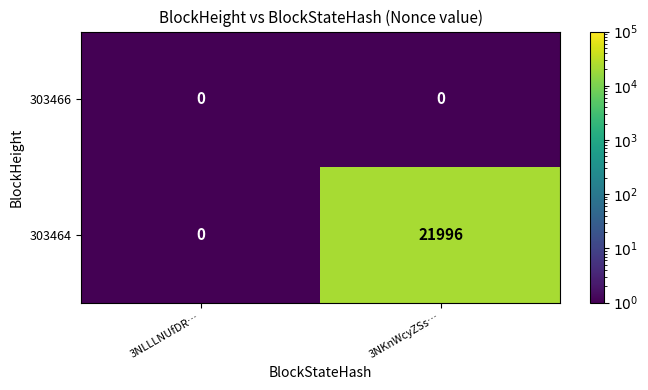

What is the difference between the 303464 values at 3NKnWcyZSs… and 3NLLLNUfDR…?

21996